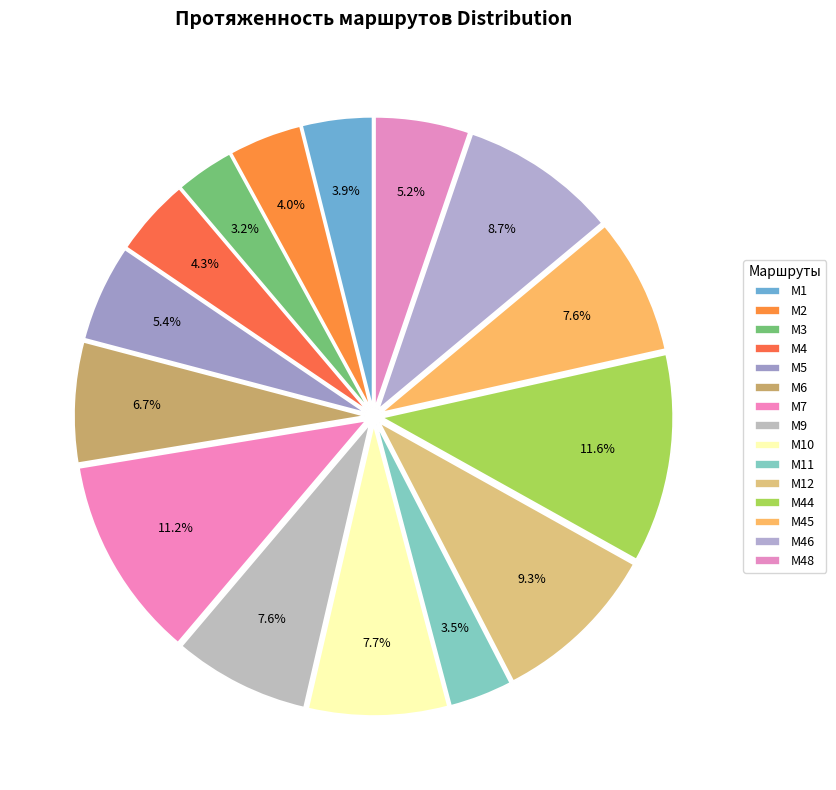

True or false: М2 accounts for 1% of the total.

False